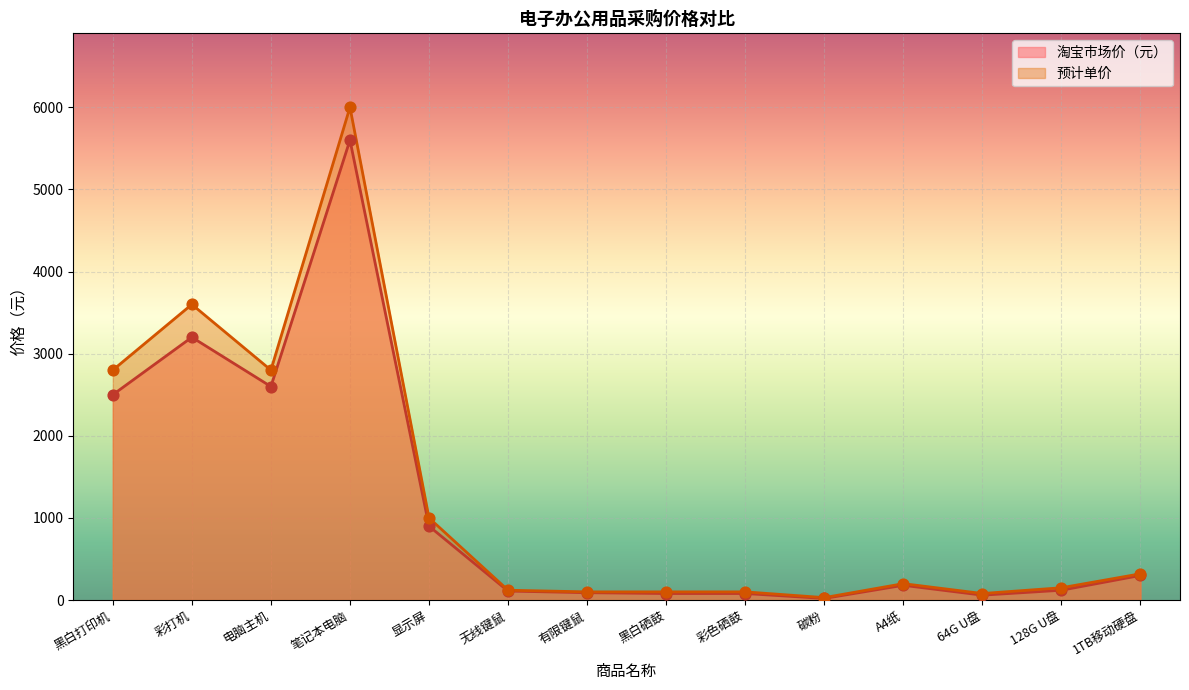

What is the total value across all series at 笔记本电脑?

11600